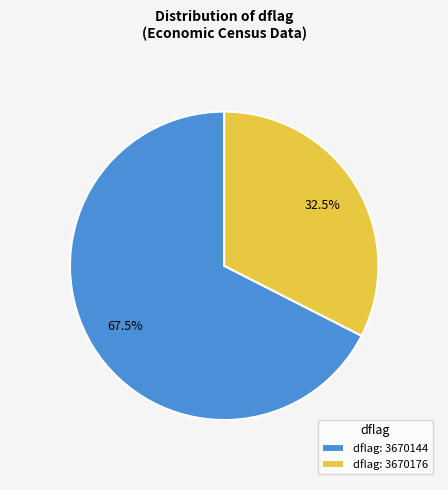

Does any single category account for the majority?

Yes